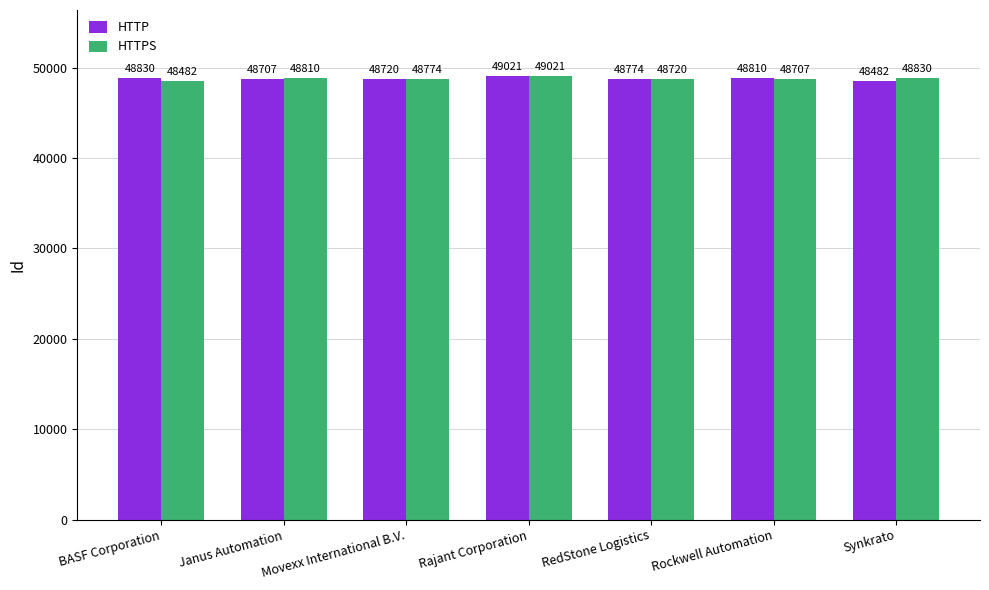

What is the sum of the HTTPS values at Movexx International B.V. and Rajant Corporation?

97795